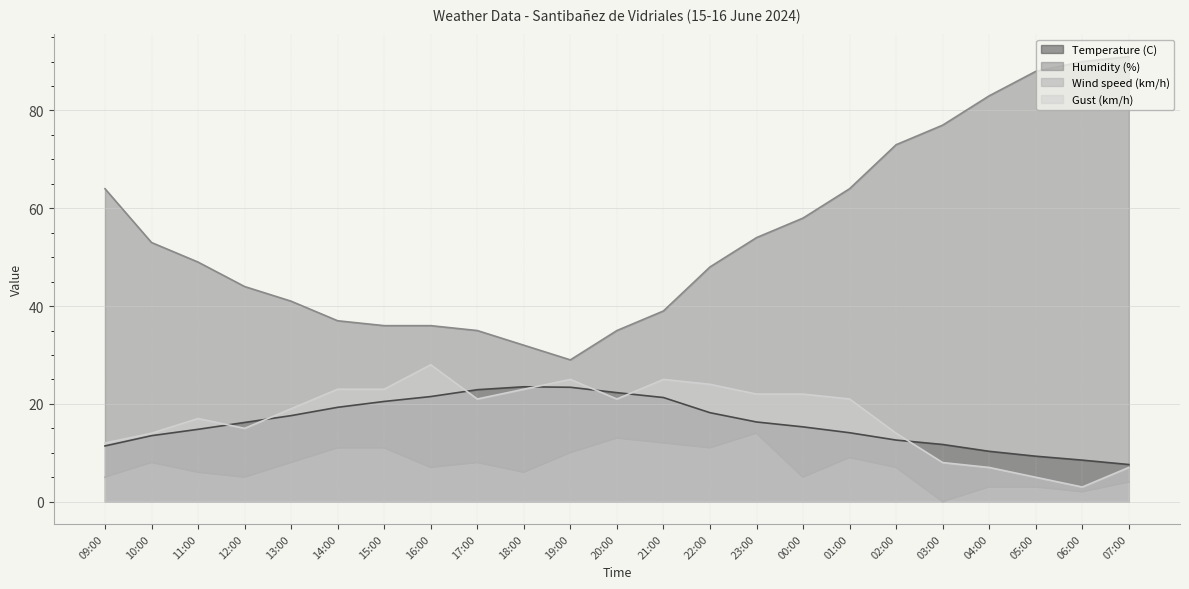

What is the label of the 3rd point from the right?

05:00